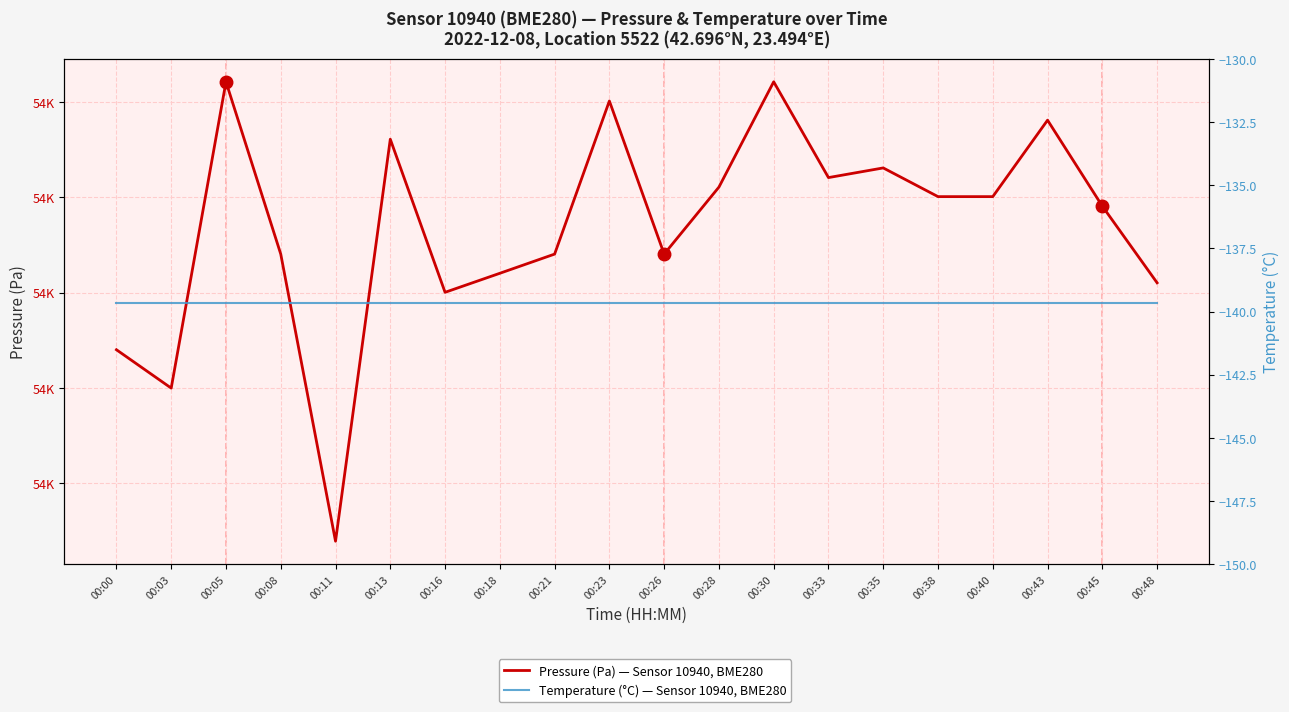

How many lines are shown in the chart?

2